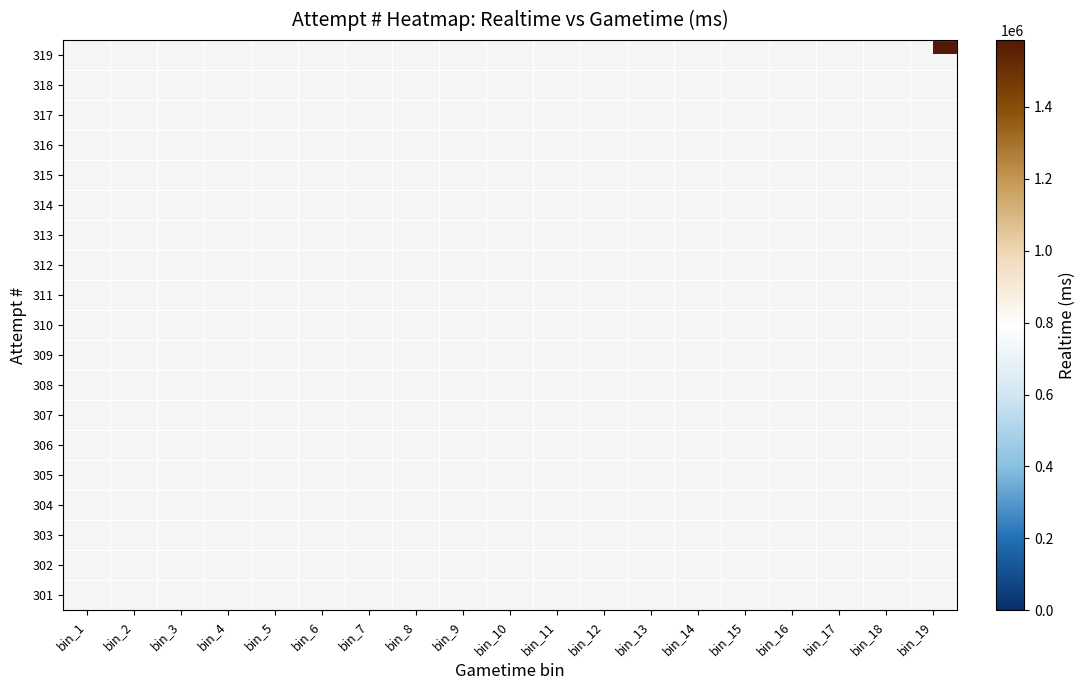

List the series in order of their overall mean, lowest first.

319, 318, 317, 316, 315, 314, 313, 312, 311, 310, 309, 308, 307, 306, 305, 304, 303, 302, 301